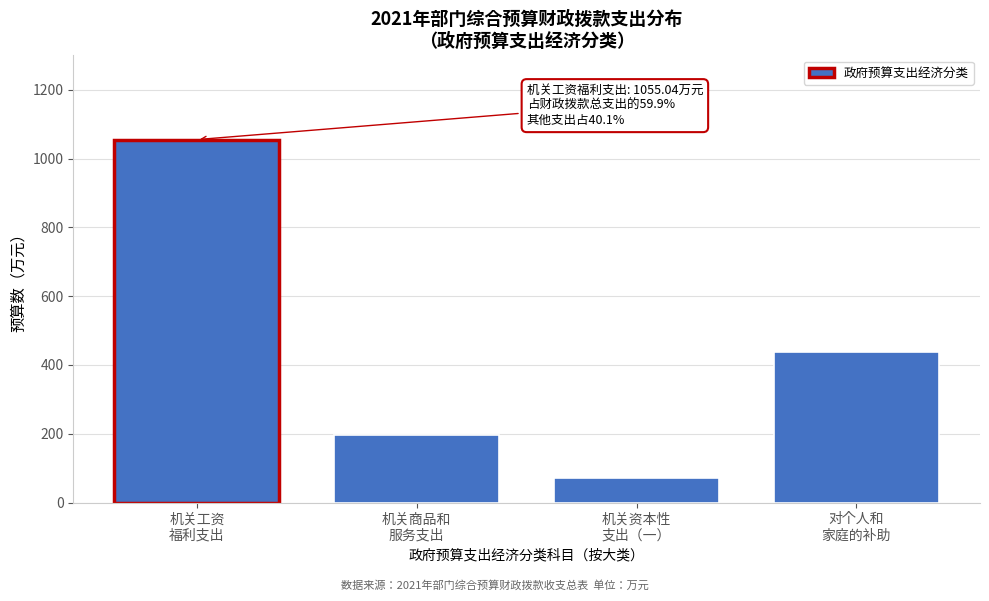

Reading left to right, transcribe all the data shown in this chart.

1055.0	197.1	70.0	437.8